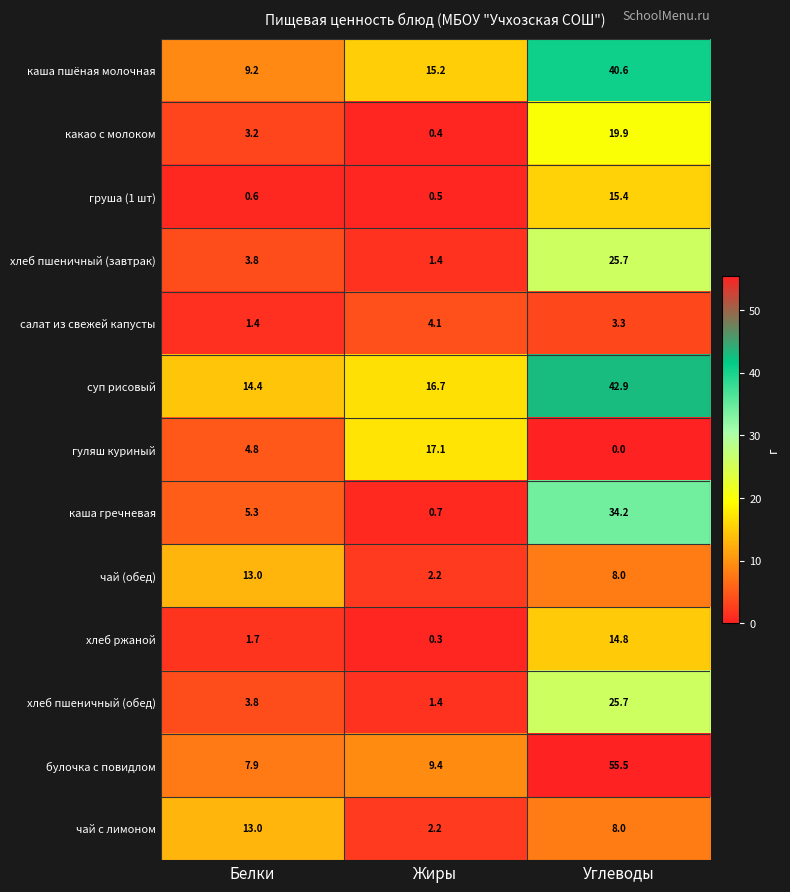

At how many categories does at least one series exceed 19?

1